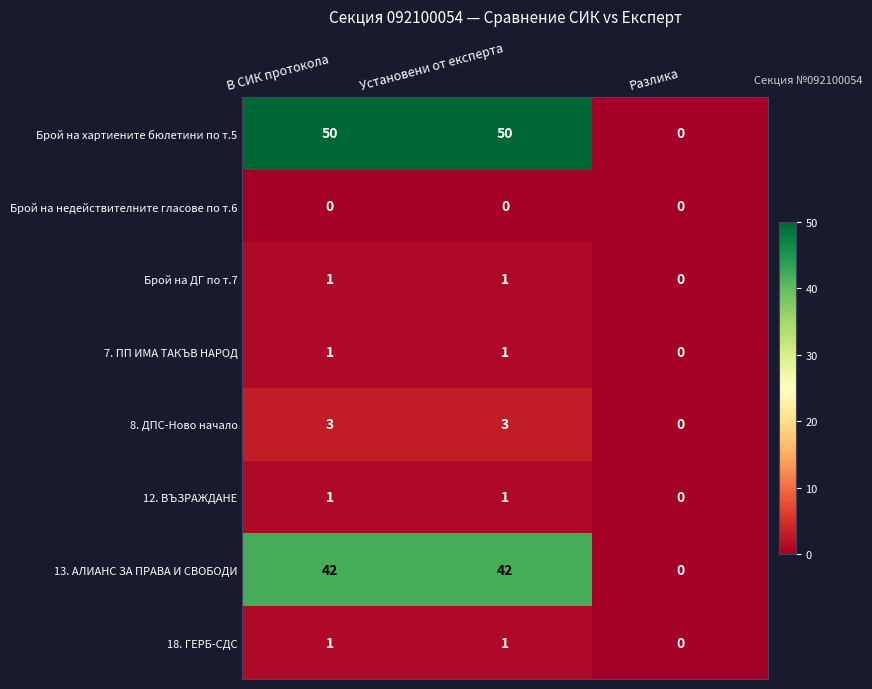

Count the 8. ДПС-Ново начало values in the range 0 to 3.

3